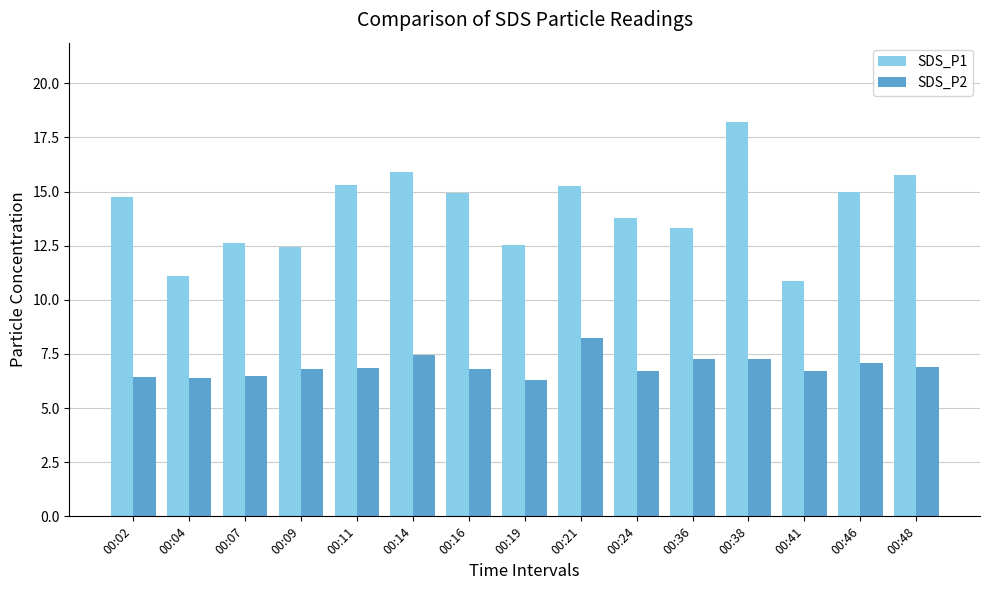

Rank the series at 00:07 from lowest to highest value.

SDS_P2, SDS_P1